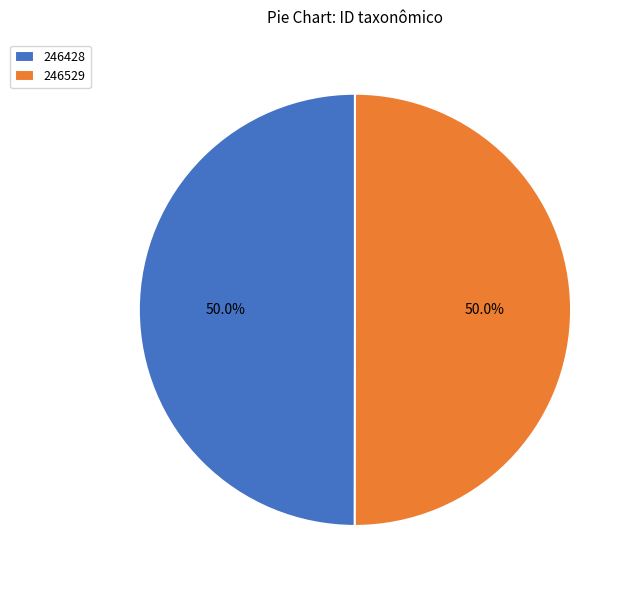

Approximately how many times larger is the value at 246529 compared to 246428?

1.0